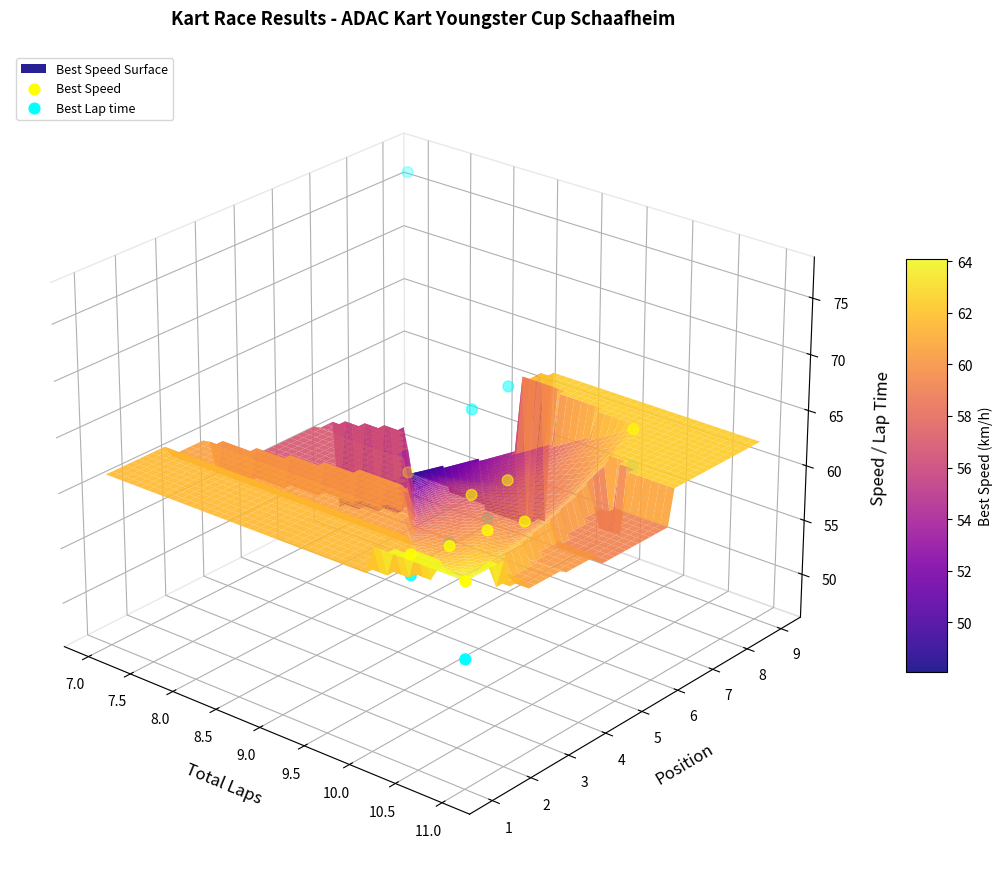

Is the value of Best Speed at 9.5 greater than the value of Best Lap time at 7.0?

Yes